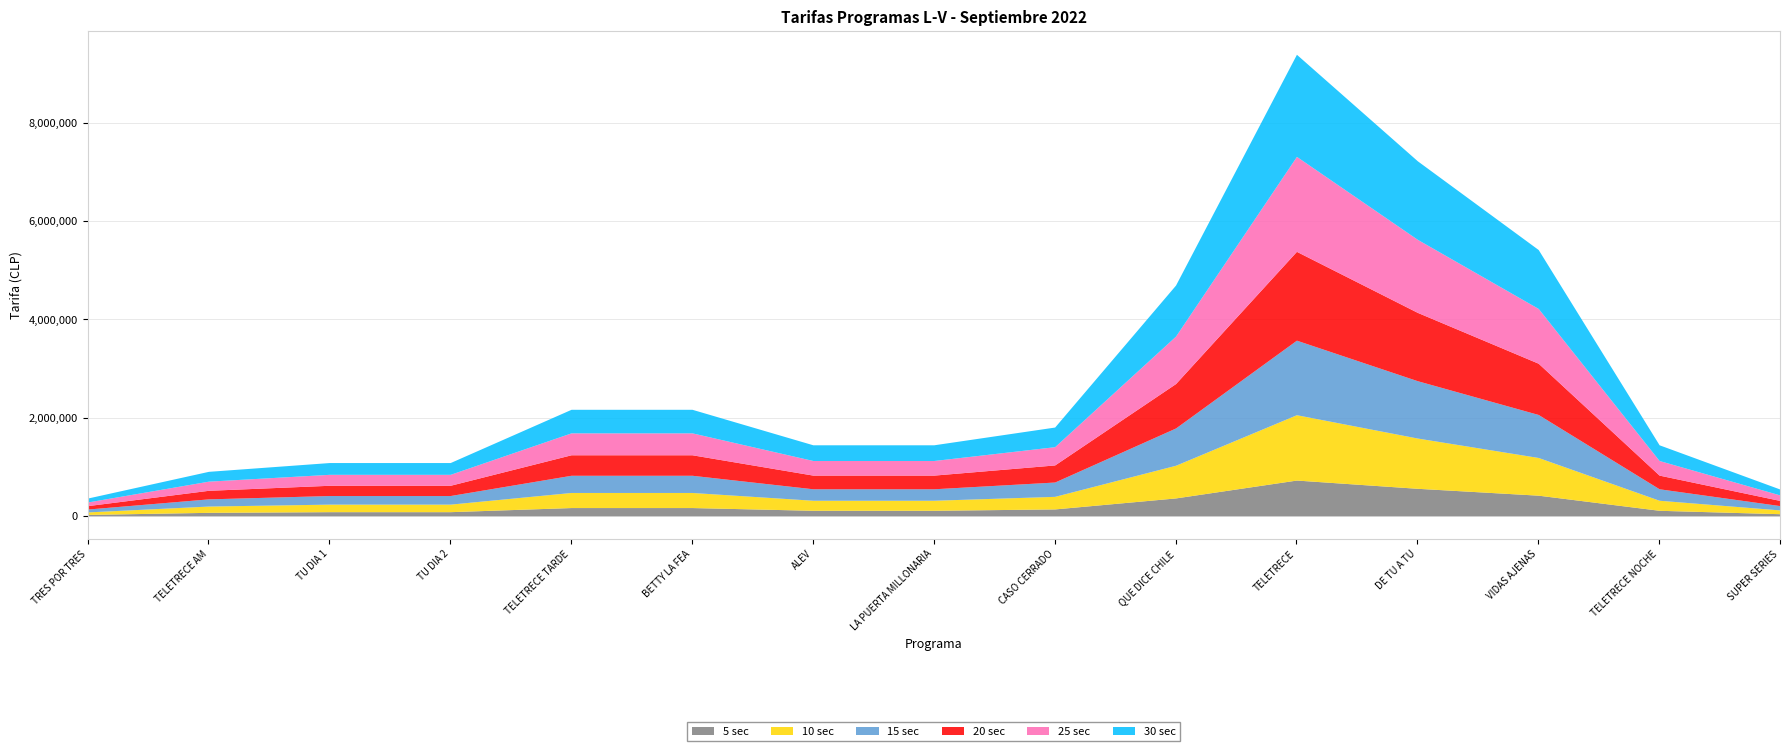

What is the highest value of the 30 sec series?

2080000